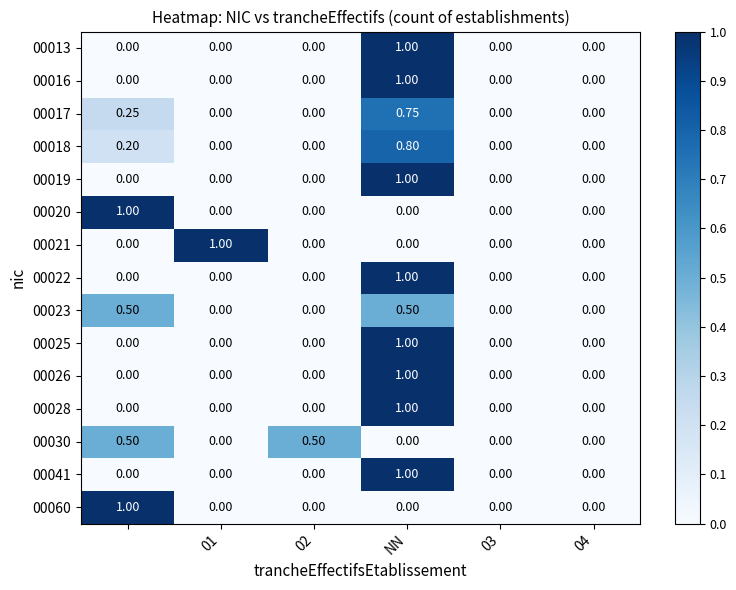

At which category is the sum across all series the highest?

NN